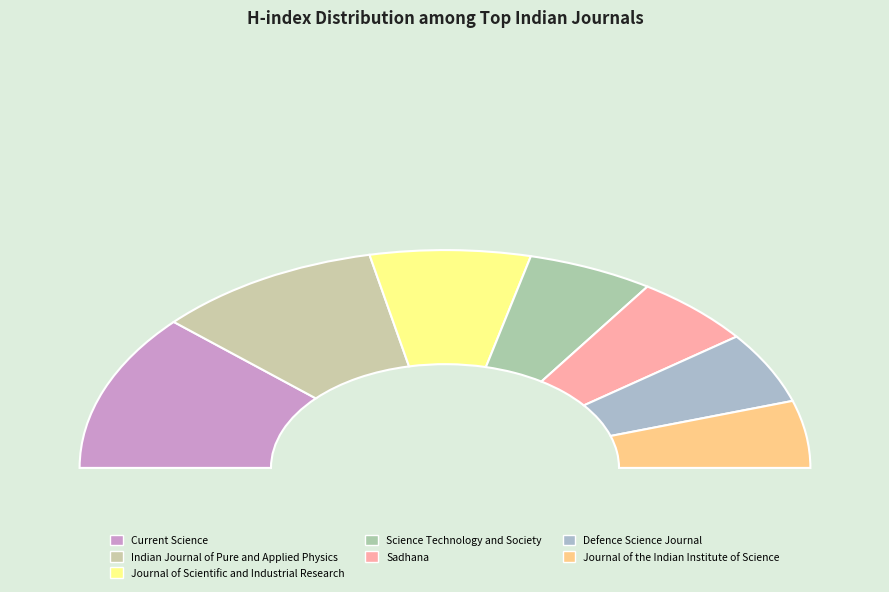

To the nearest percent, what is the average slice percentage?

14%